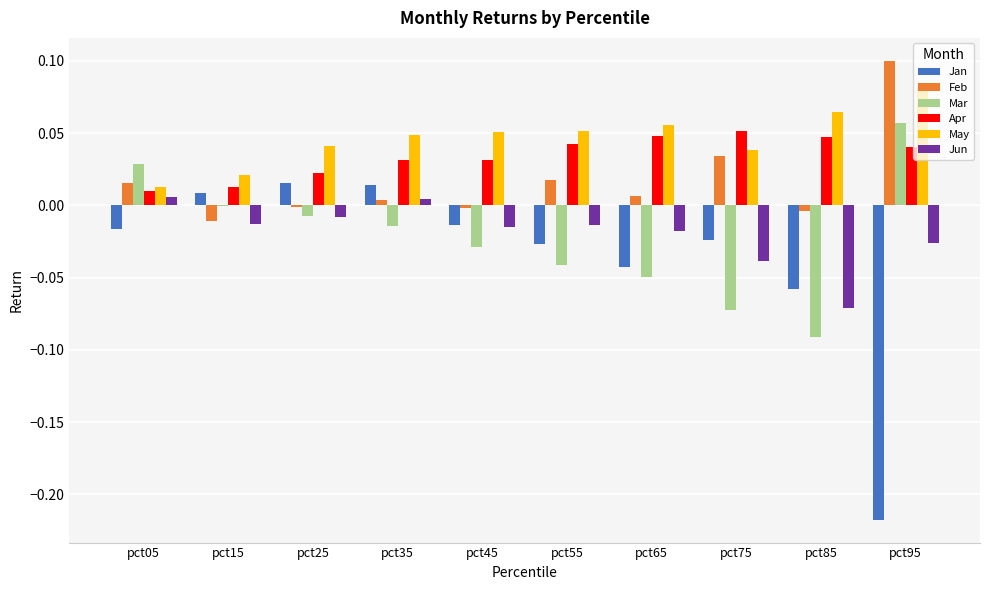

Between pct05 and pct85, which series saw the biggest shift?

Mar